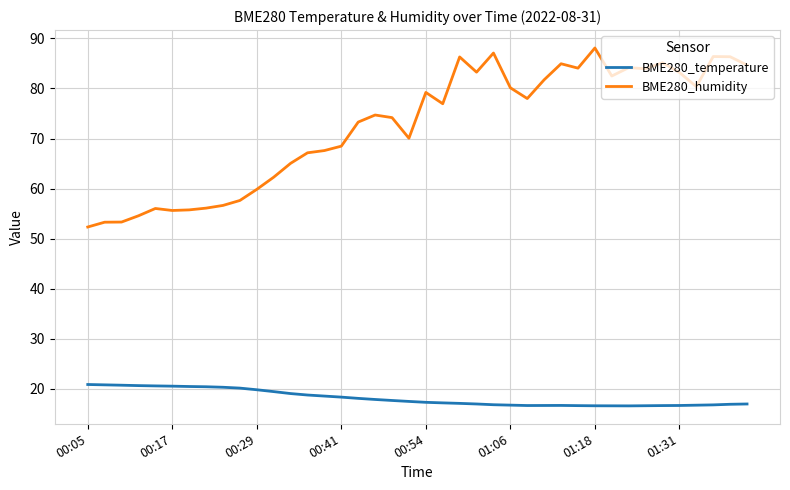

True or false: BME280_humidity and BME280_temperature cross at least once.

False